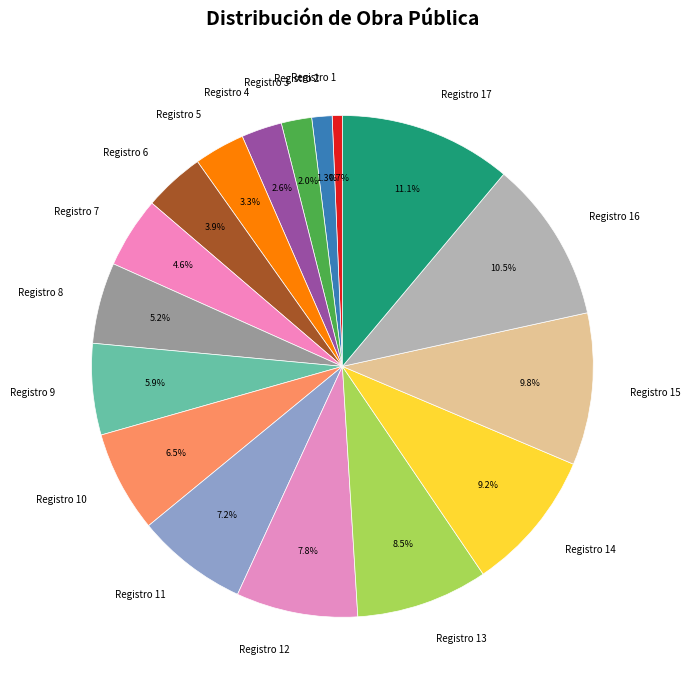

Is there a majority slice in this chart?

No